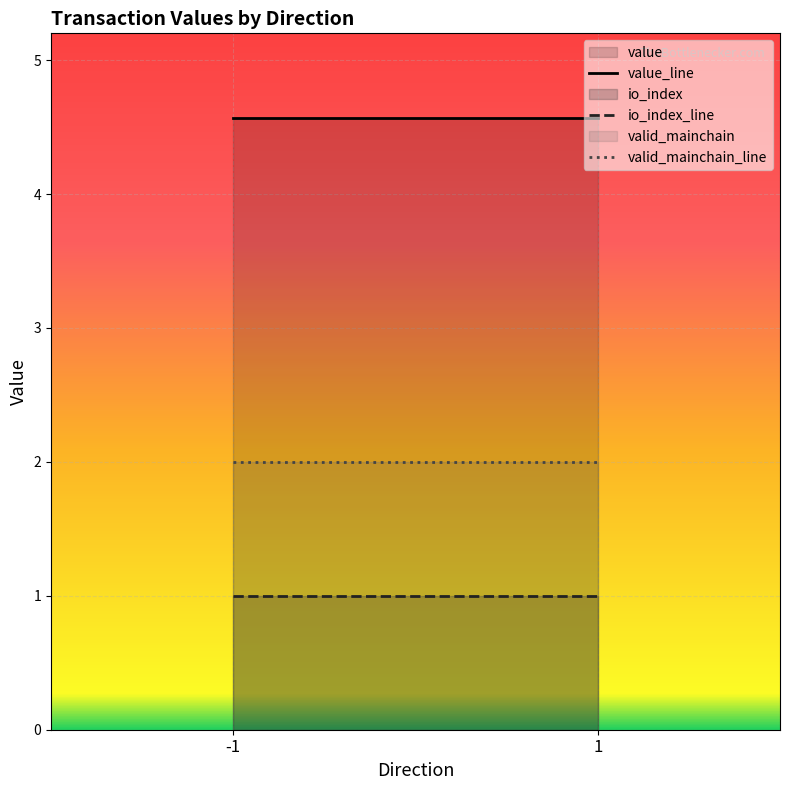

Rank the series at 1 from lowest to highest value.

io_index, valid_mainchain, value